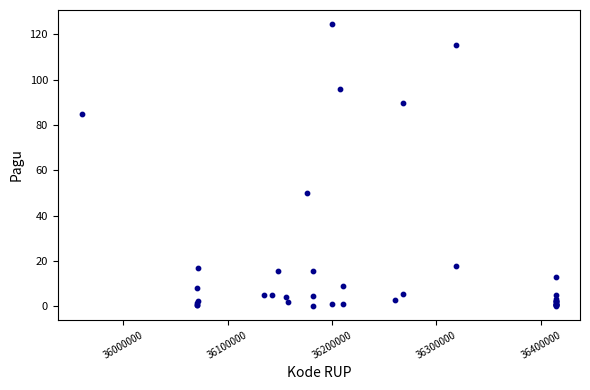

What Y value in the scatter plot is closest to 62?

50.0